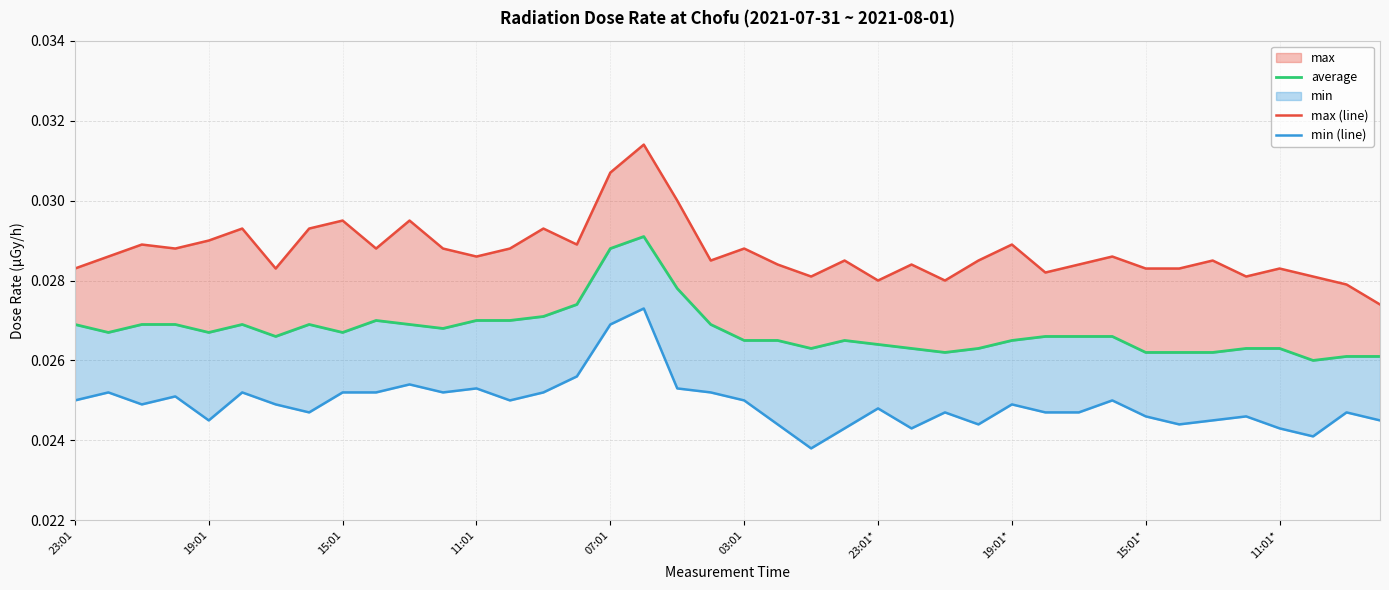

In average, how many points are higher than both neighbors (excluding endpoints)?

5